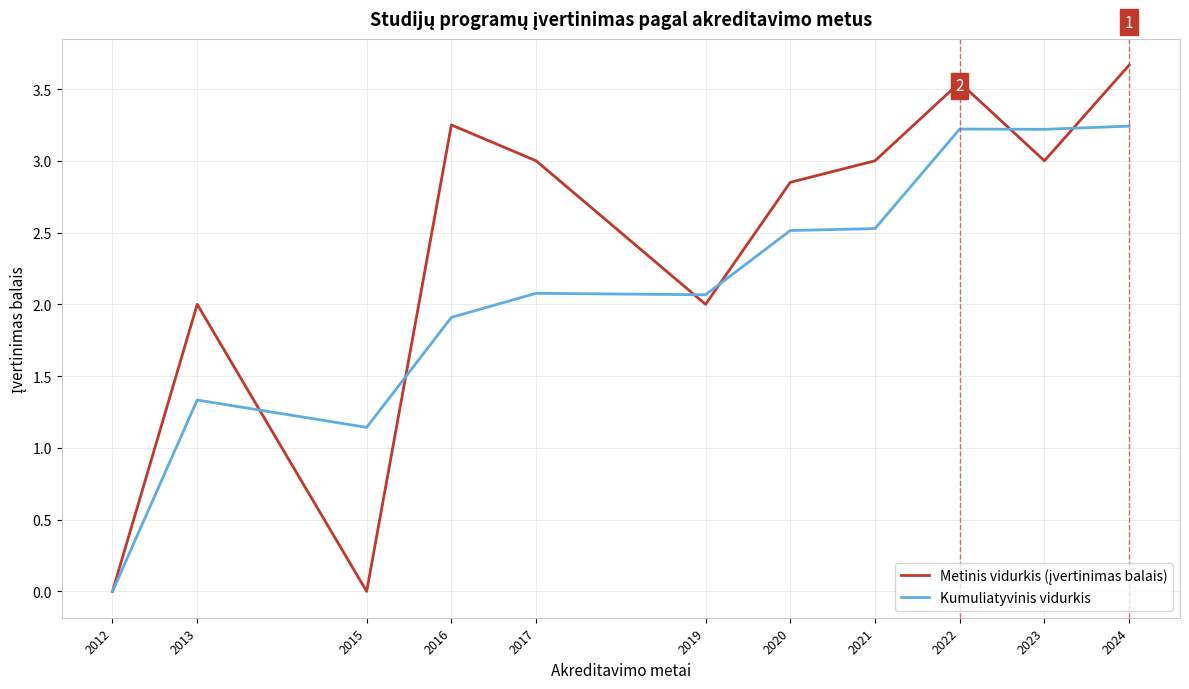

What is the maximum value shown in the chart?

3.7